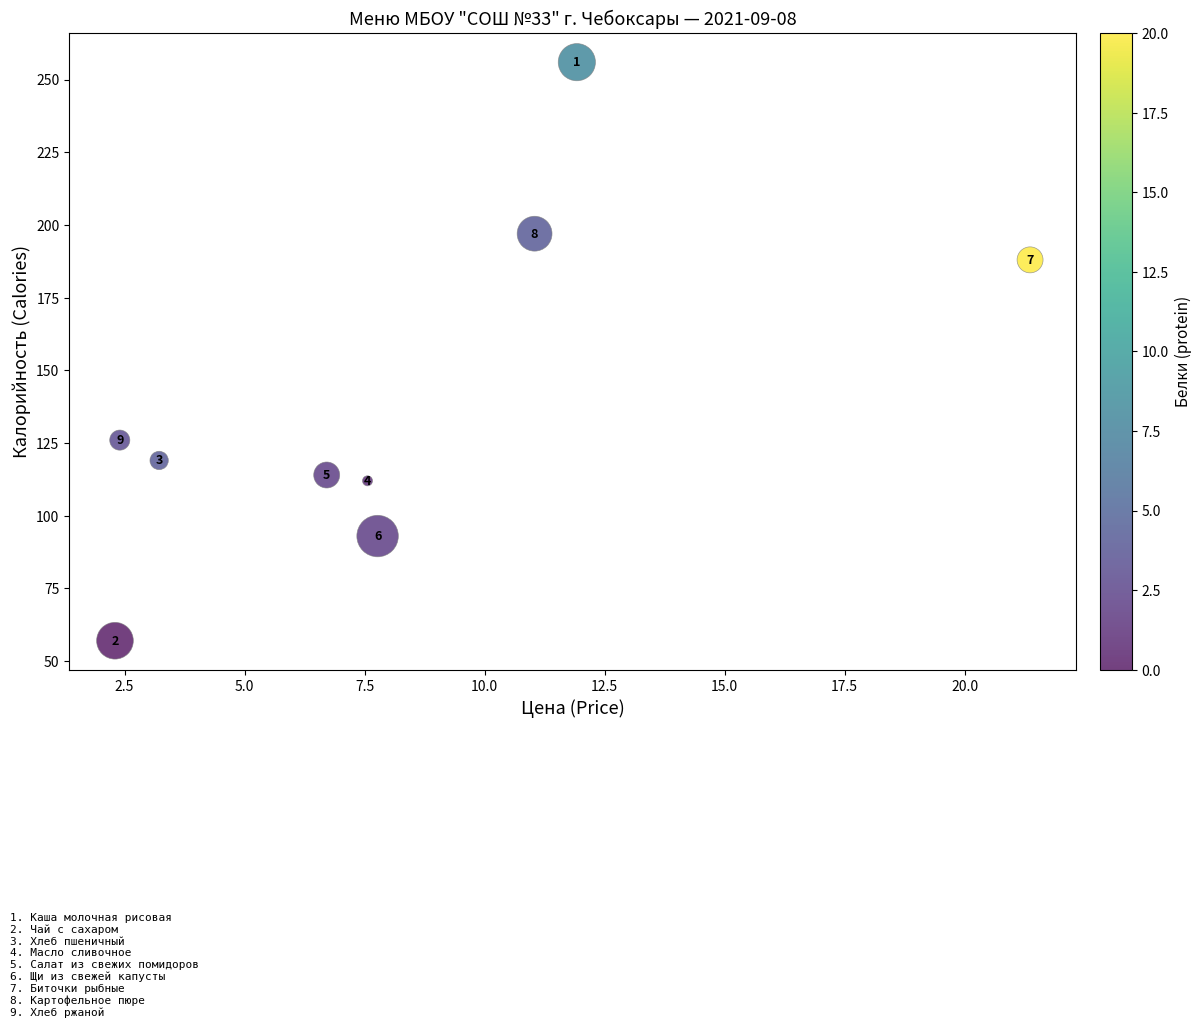

What is the average Y value?

140